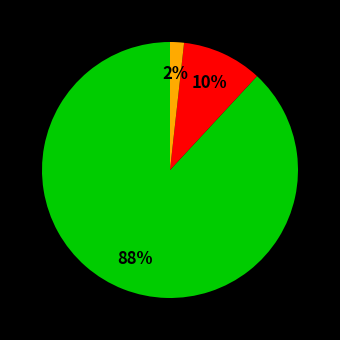

To the nearest percent, what is the difference between the largest and smallest slice percentages?

86%